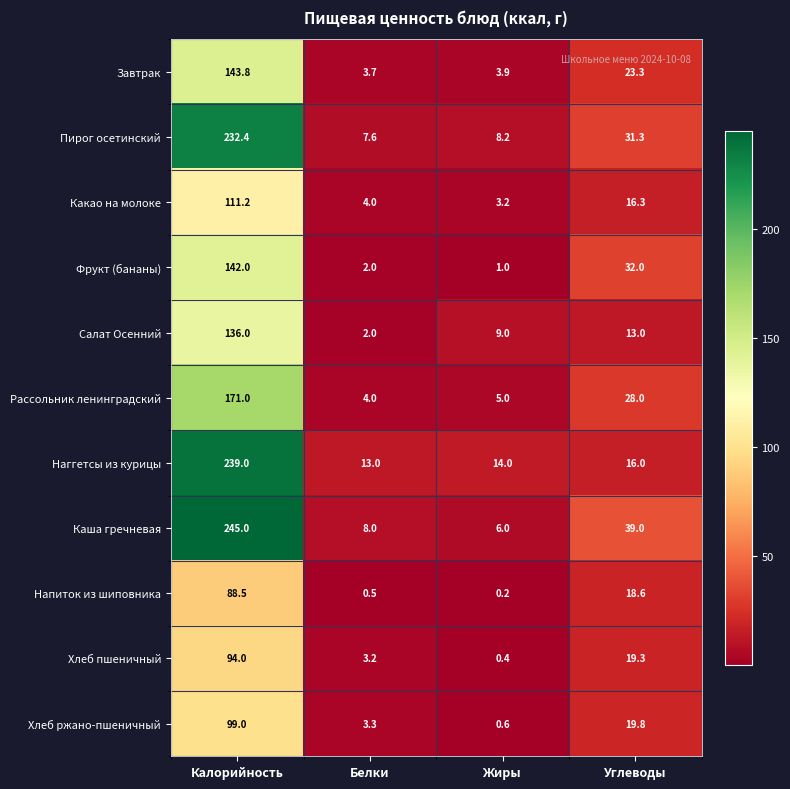

How many distinct data groups are displayed?

11